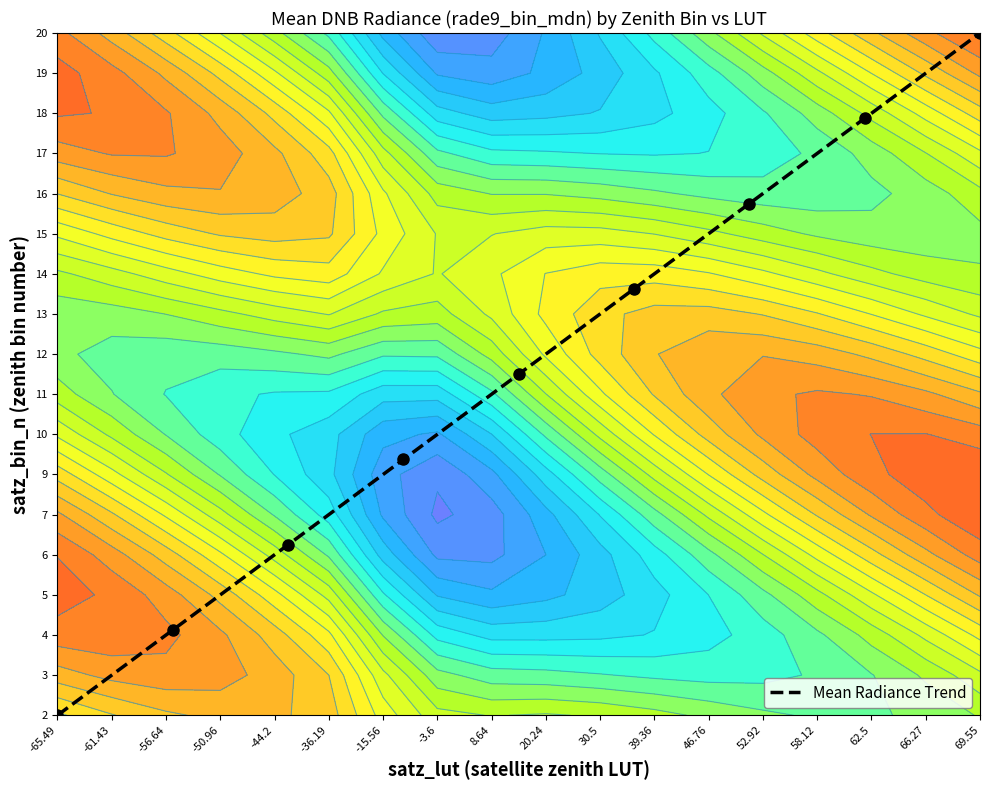

What is the greatest value displayed?

17